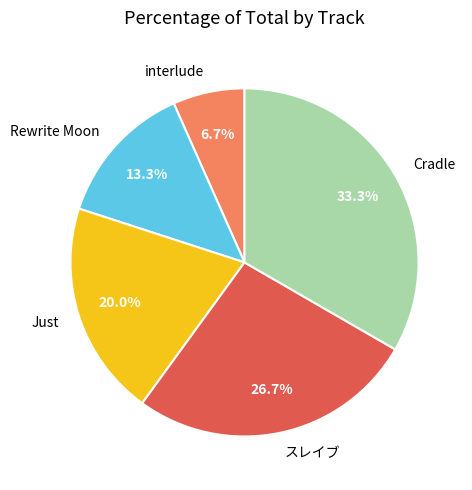

To the nearest percent, what is the average slice percentage?

20%